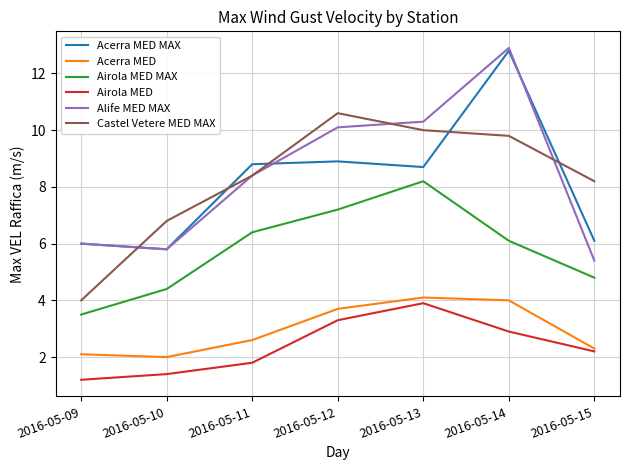

Reading right to left, transcribe all the data shown in this chart.

Acerra MED MAX: 6.1	12.8	8.7	8.9	8.8	5.8	6.0
Acerra MED: 2.3	4.0	4.1	3.7	2.6	2.0	2.1
Airola MED MAX: 4.8	6.1	8.2	7.2	6.4	4.4	3.5
Airola MED: 2.2	2.9	3.9	3.3	1.8	1.4	1.2
Alife MED MAX: 5.4	12.9	10.3	10.1	8.4	5.8	6.0
Castel Vetere MED MAX: 8.2	9.8	10.0	10.6	8.4	6.8	4.0